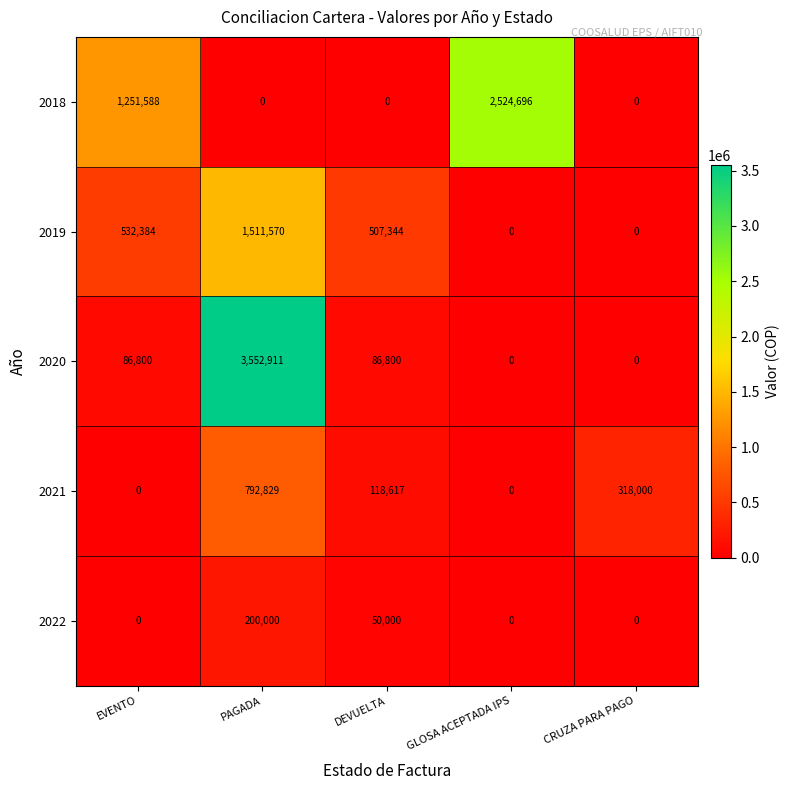

The 2022 series shows 50000 at DEVUELTA. True or false?

True